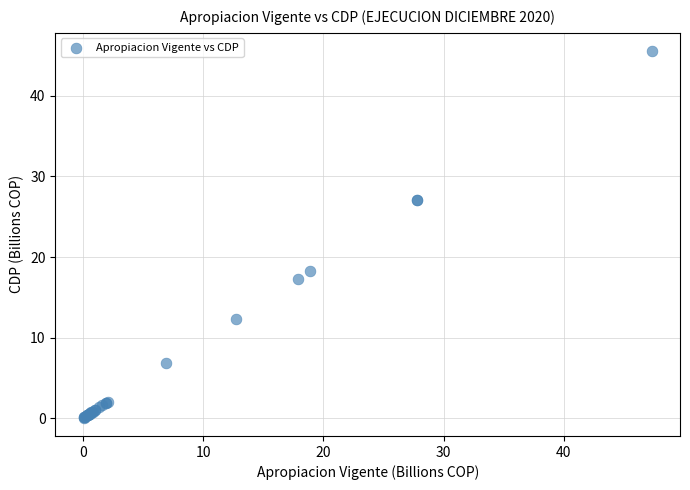

What Y value in the scatter plot is closest to 22?

18.3